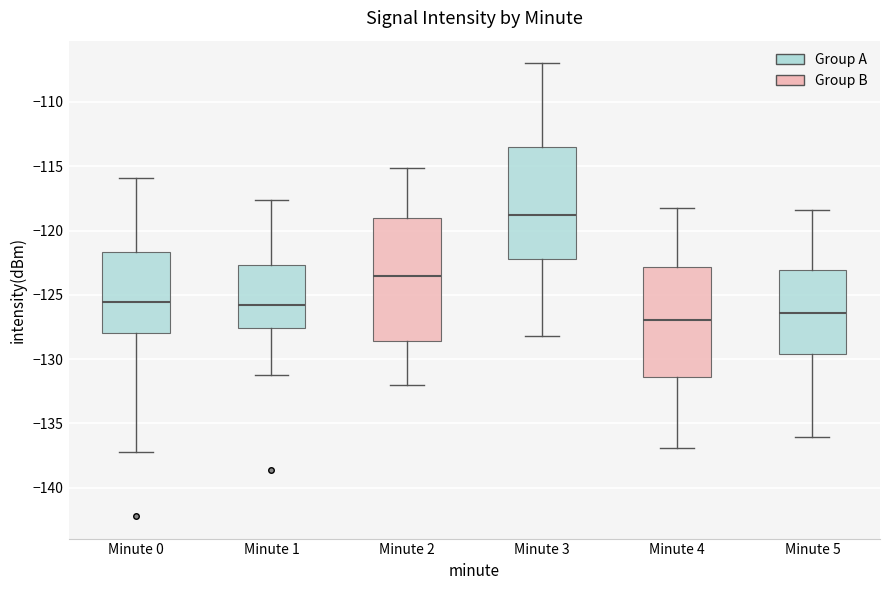

Reading left to right, read every box against the y-axis: the position of its median line, the range the box covers, and the ends of its whiskers. The values are not printed on the chart, so give them approximately, as read against the axis.

Minute 0: median -125.5, box -128.0 to -121.5, whiskers -137.0 to -116.0
Minute 1: median -126.0, box -127.5 to -122.5, whiskers -131.0 to -117.5
Minute 2: median -123.5, box -128.5 to -119.0, whiskers -132.0 to -115.0
Minute 3: median -119.0, box -122.0 to -113.5, whiskers -128.0 to -107.0
Minute 4: median -127.0, box -131.5 to -123.0, whiskers -137.0 to -118.0
Minute 5: median -126.5, box -129.5 to -123.0, whiskers -136.0 to -118.5